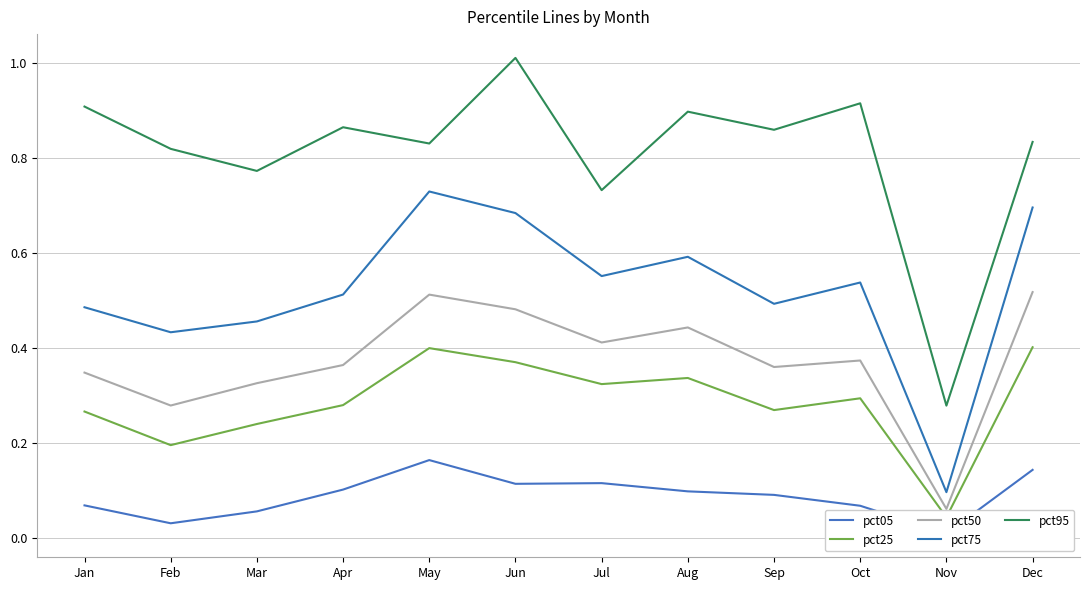

What is the greatest value displayed?

1.0